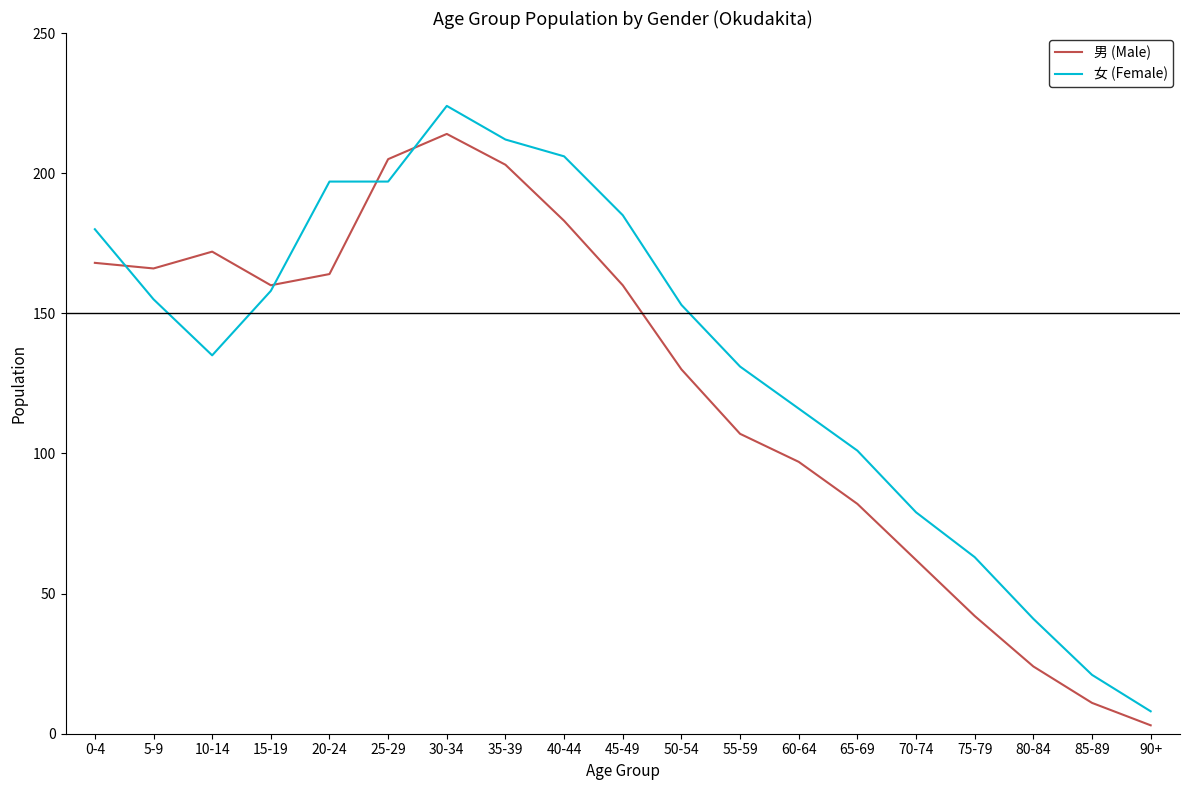

Which series has the widest spread of values?

女 (Female)